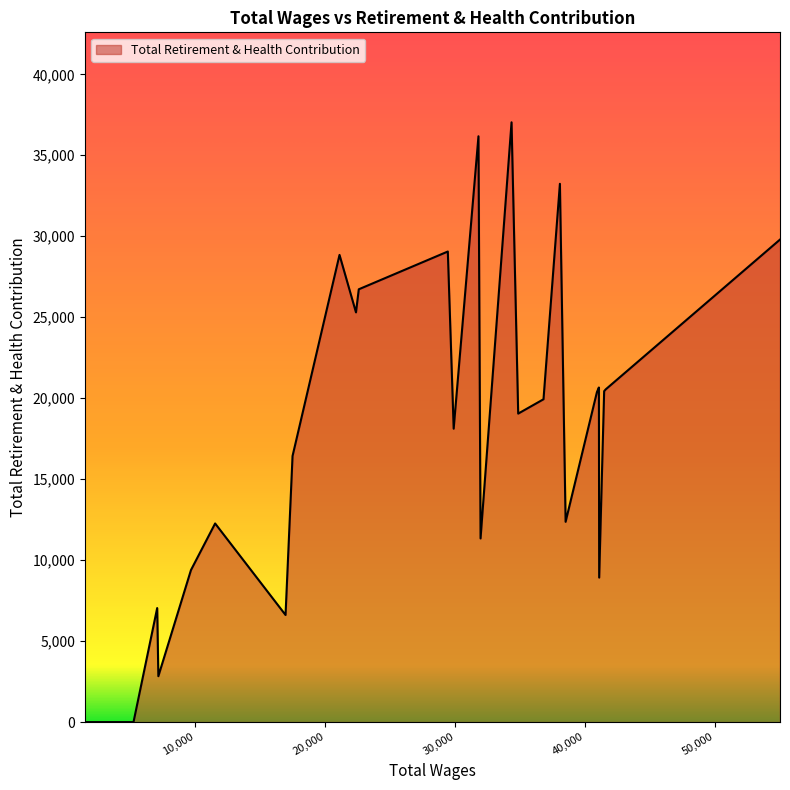

What is the maximum value shown in the chart?

37036